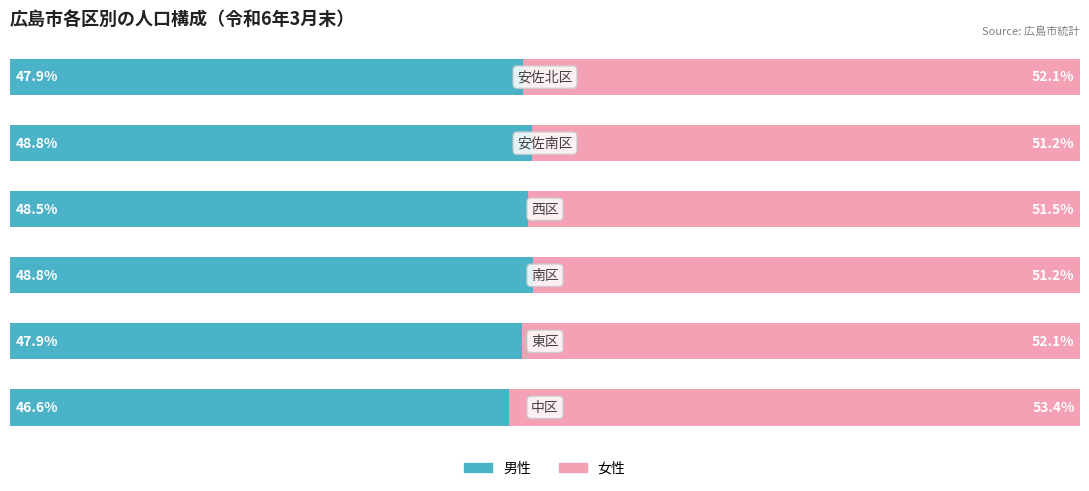

Reading left to right, what are all the values shown in this chart?

男性（Japanese+Foreign）: 46.6	47.9	48.8	48.5	48.8	47.9
女性（Japanese+Foreign）: 53.4	52.1	51.2	51.5	51.2	52.1